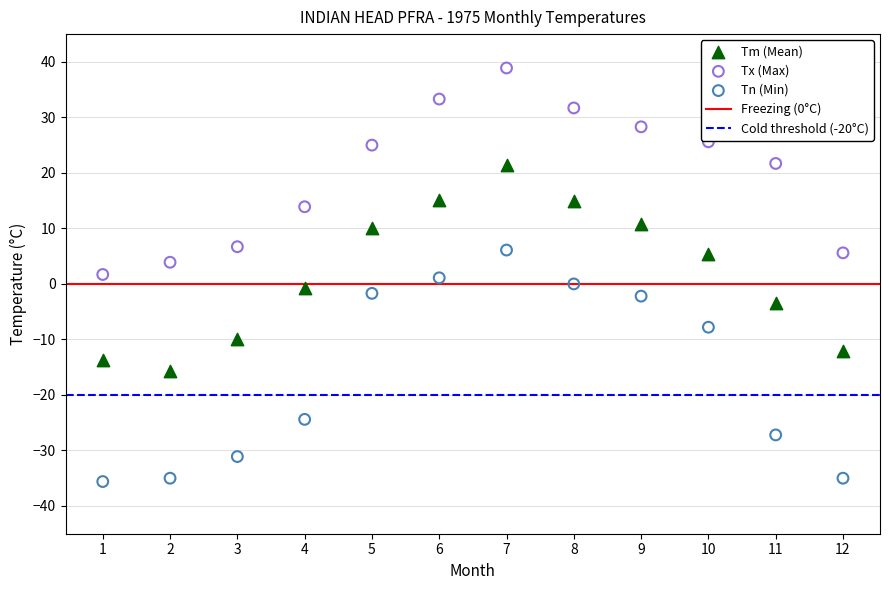

Across all data points, what is the range of Y values (max minus min)?

74.5